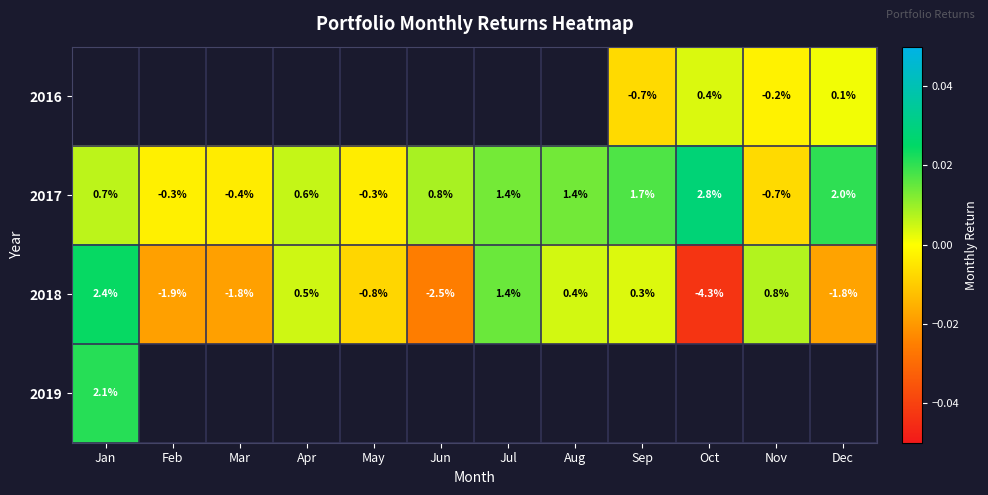

Which category has the lowest value in the 2018 series?

Oct